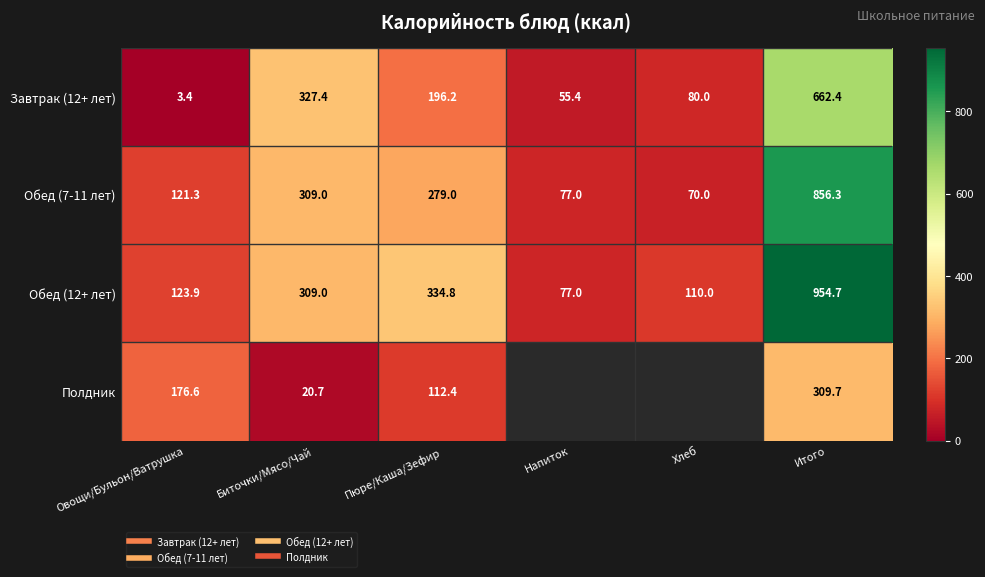

At which category is the sum across all series the highest?

Итого